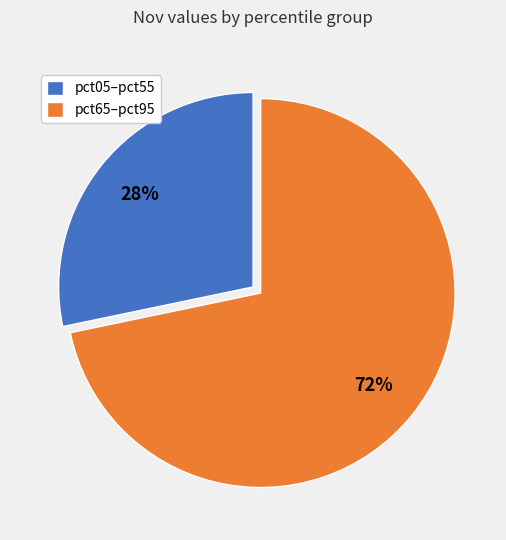

Combined, do pct65–pct95 and pct05–pct55 account for over 50%?

Yes